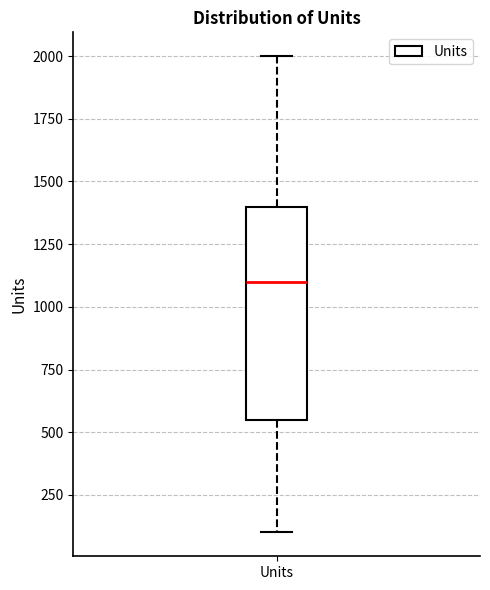

Read this box plot against the y-axis: the position of the median line, the range covered by the box, and the ends of both whiskers. The values are not printed on the chart, so give them approximately, as read against the axis.

median 1100, box 550 to 1400, whiskers 100 to 2000